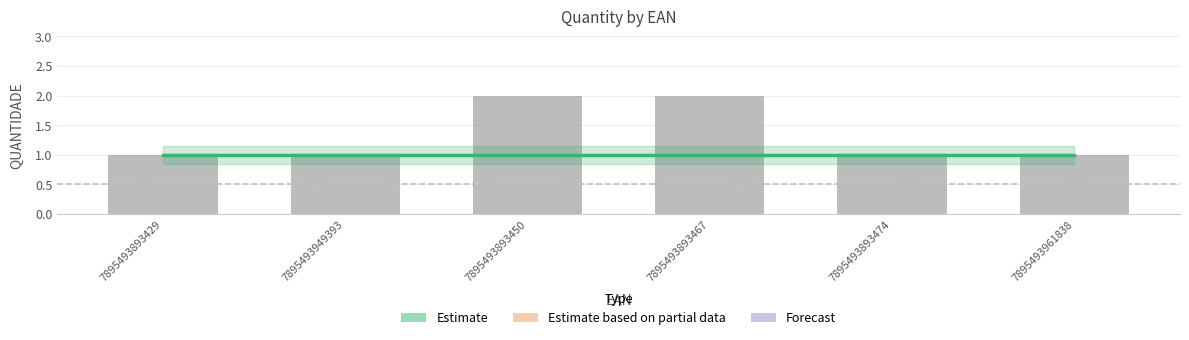

Is it true that QUANTIDADE equals 0 at 7895493893429?

False